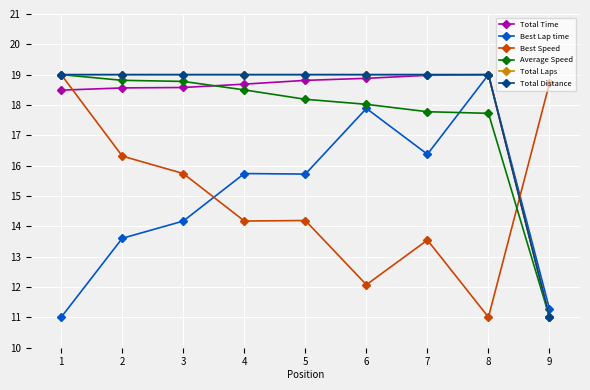

Does the chart have visible grid lines?

Yes